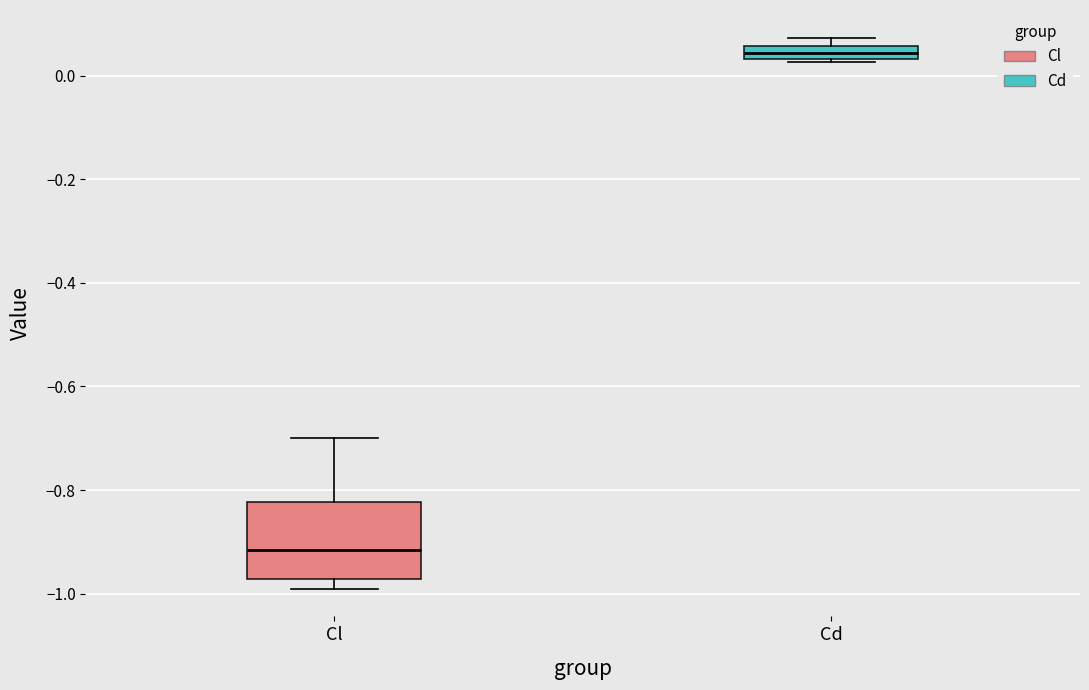

Which box is the tallest, from its lower edge to its upper edge?

Cl